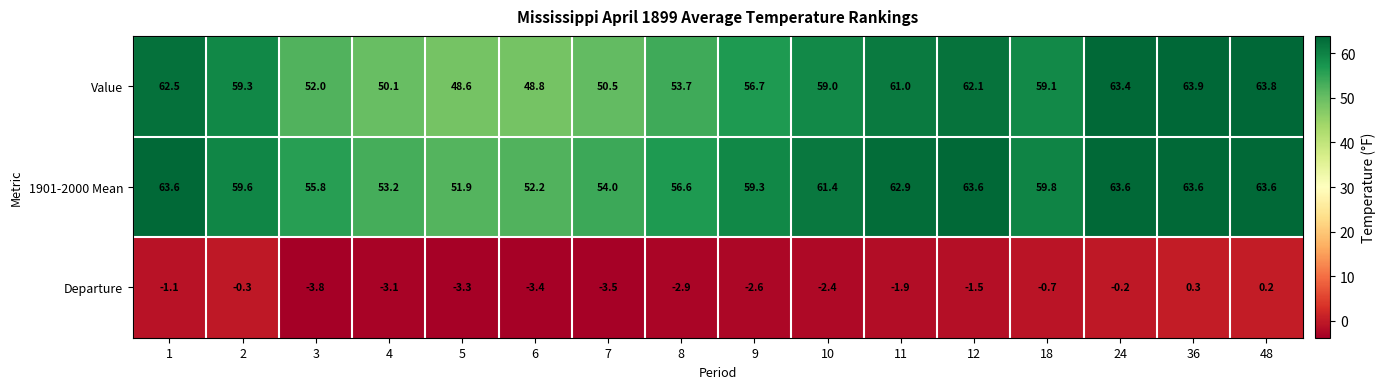

The Value series shows 62.1 at 12. True or false?

True